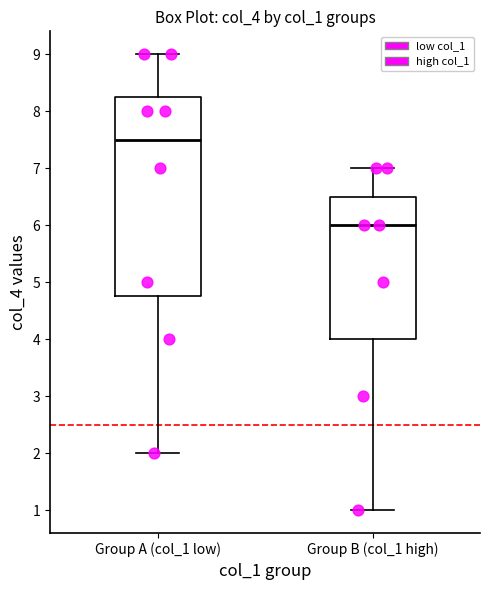

Reading left to right, transcribe this box plot: for each box, give where its median line is, the range the box spans, and where its two whiskers end, as read against the y-axis. The values are not printed on the chart, so give them approximately, as read against the axis.

Group A (col_1 low): median 7.5, box 4.8 to 8.3, whiskers 2.0 to 9.0
Group B (col_1 high): median 6.0, box 4.0 to 6.5, whiskers 1.0 to 7.0